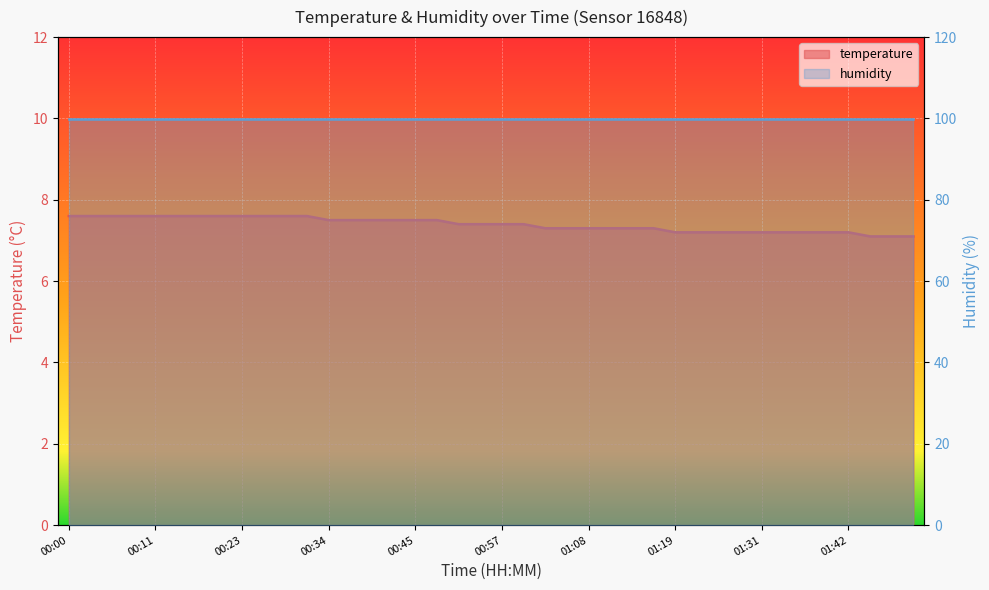

Between 00:45 and 00:00, which is larger?

00:00